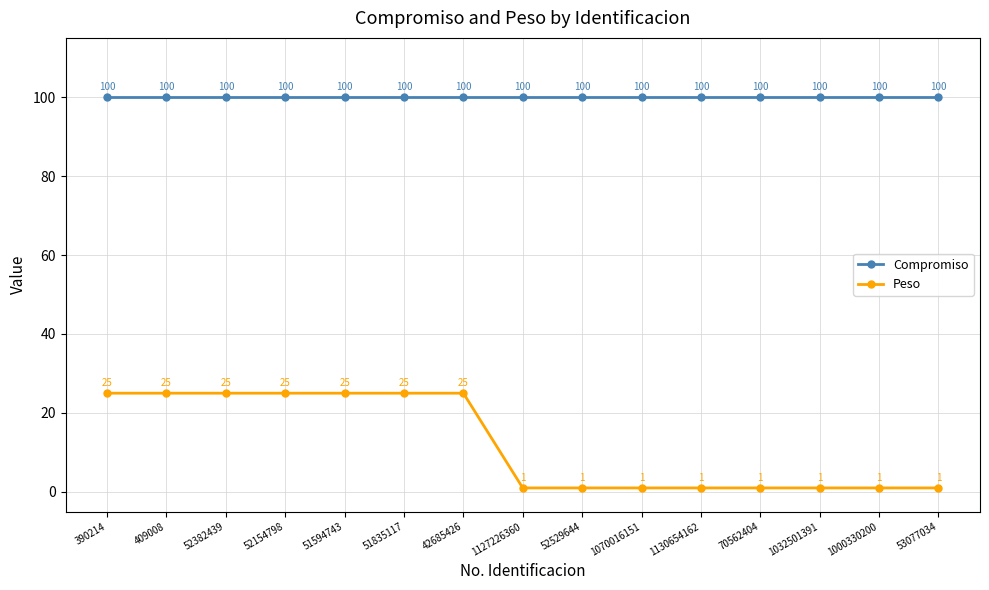

The Peso series shows 45 at 42685426. True or false?

False